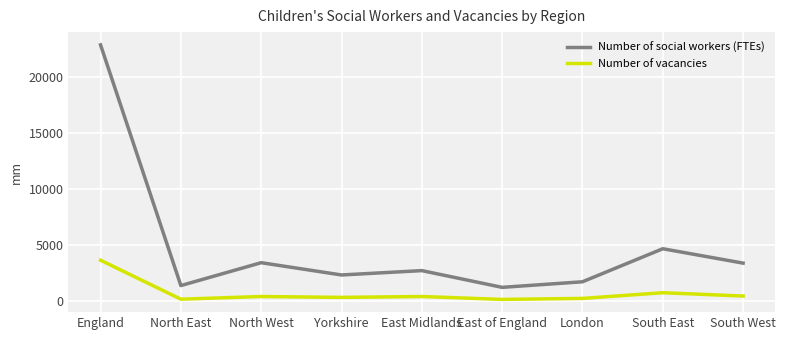

Where is Number of social workers (FTEs) nearest to the value 12045?

South East